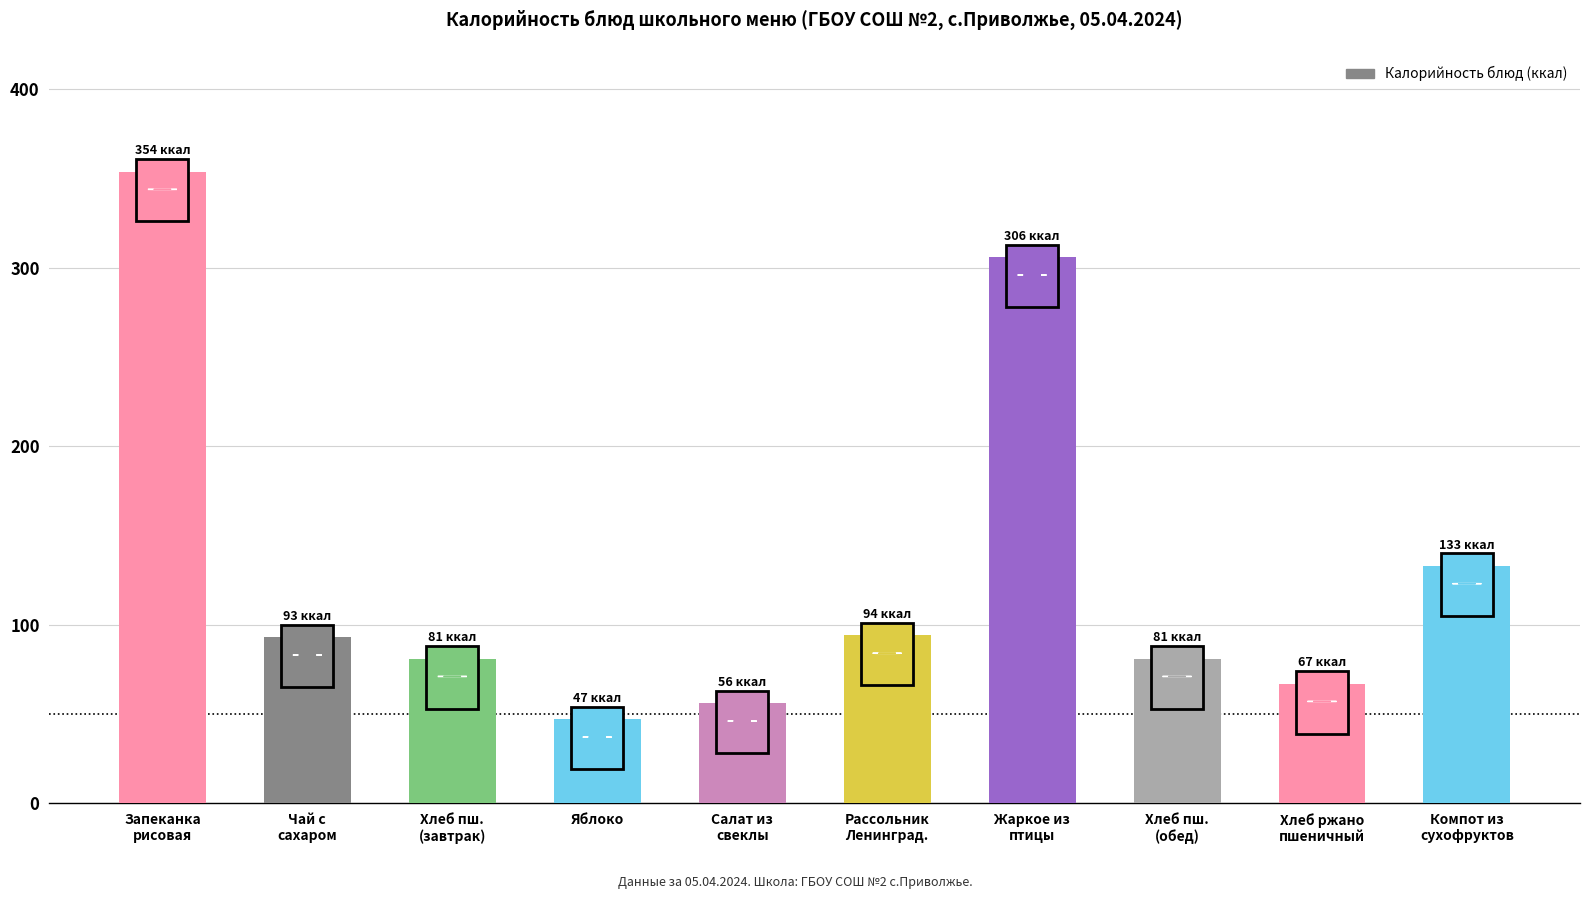

Which label corresponds to the smallest value in the chart?

Яблоко